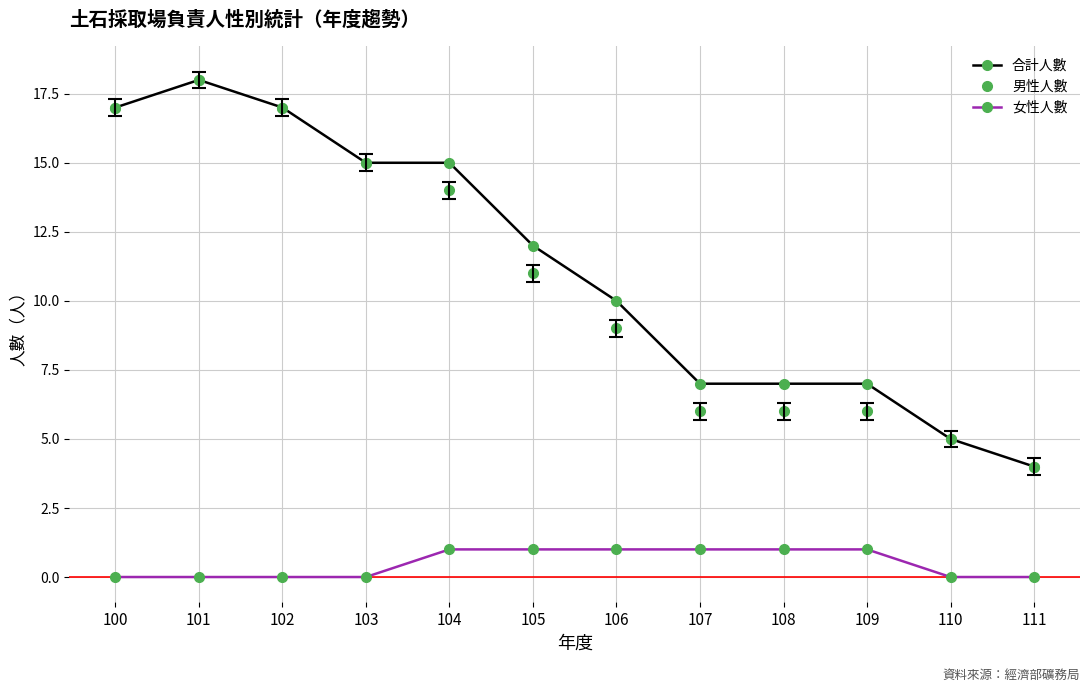

Reading left to right, extract all data points from this chart.

合計人數: 17	18	17	15	15	12	10	7	7	7	5	4
男性人數: 17	18	17	15	14	11	9	6	6	6	5	4
女性人數: 0	0	0	0	1	1	1	1	1	1	0	0